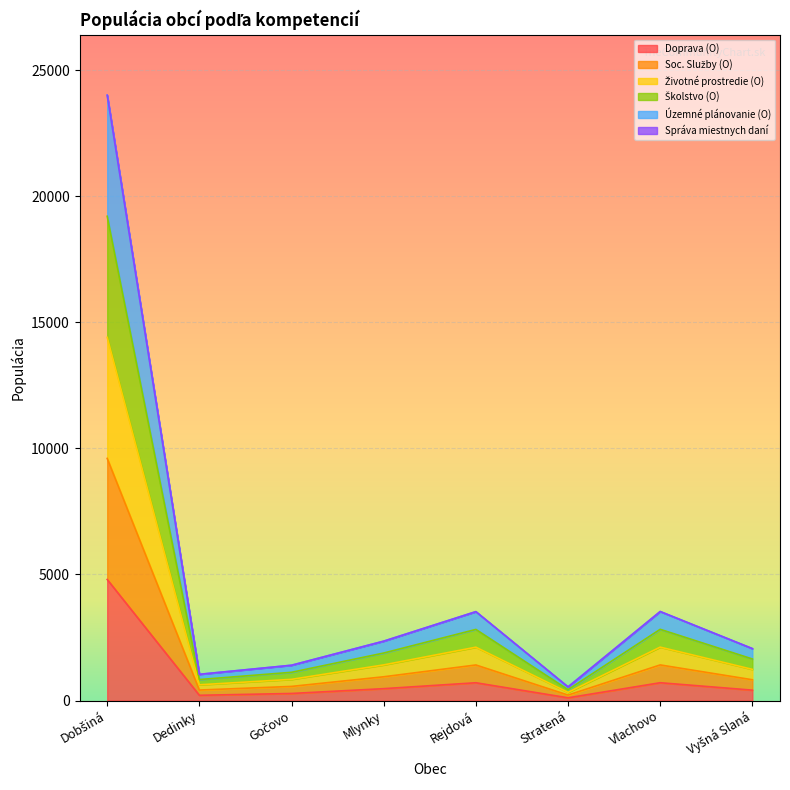

Which series has the largest total across all categories?

Územné plánovanie (O)